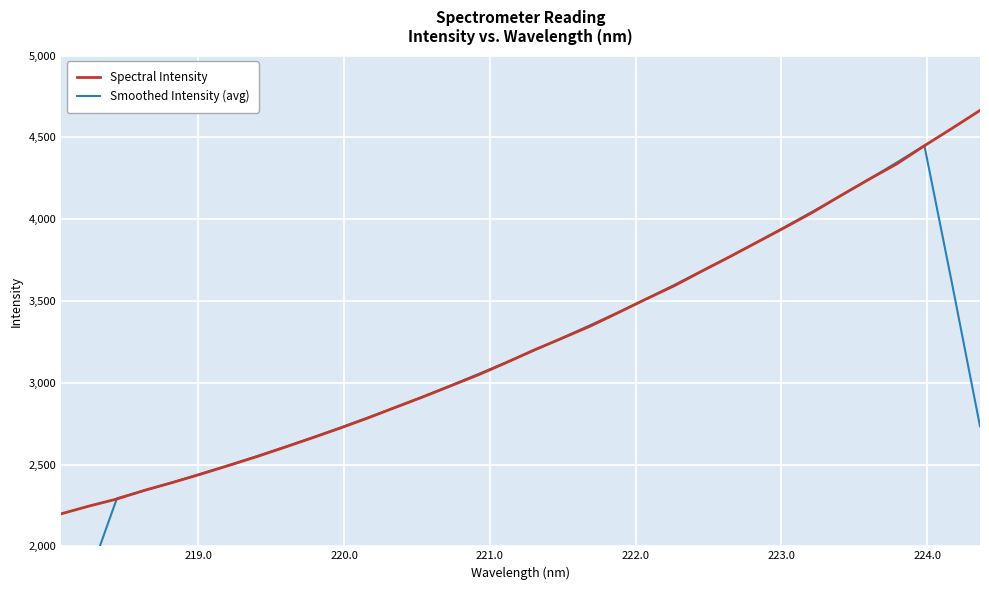

Is it true that Spectral Intensity equals 1674.3 at 24?

False